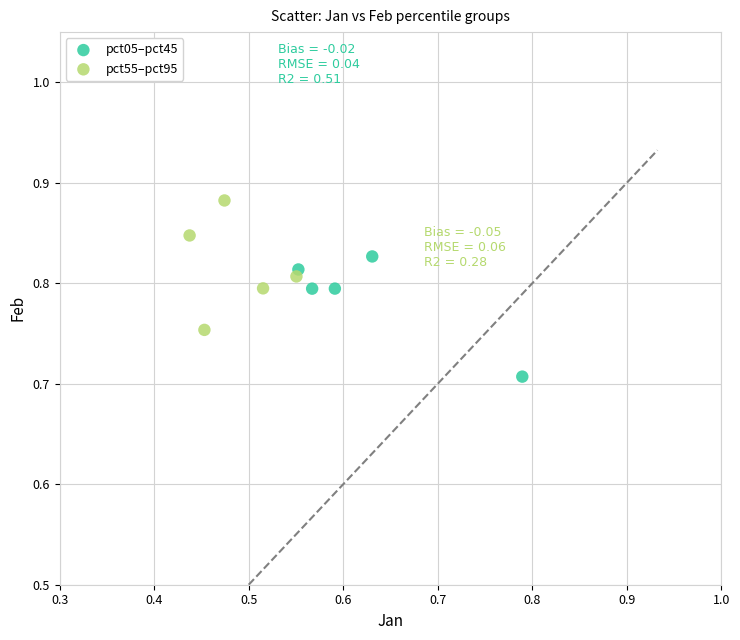

Which series reaches the minimum Y coordinate?

pct05–pct45